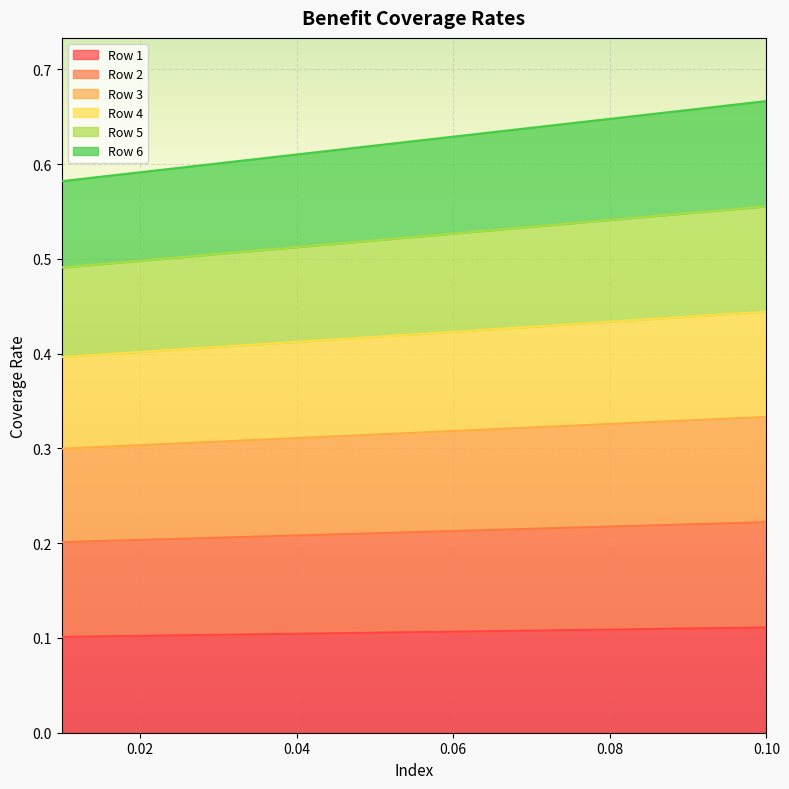

How many lines are shown in the chart?

6